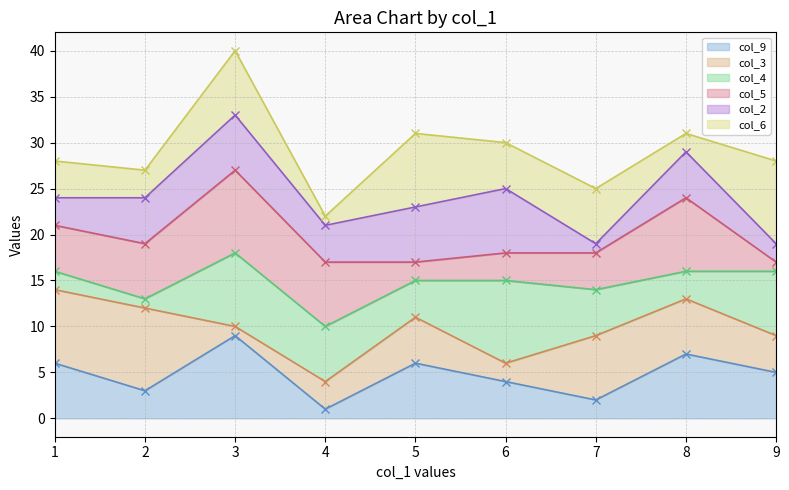

Reading left to right, extract all data points from this chart.

col_9 (line): 6	3	9	1	6	4	2	7	5
col_3 (line): 14	12	10	4	11	6	9	13	9
col_4 (line): 16	13	18	10	15	15	14	16	16
col_5 (line): 21	19	27	17	17	18	18	24	17
col_2 (line): 24	24	33	21	23	25	19	29	19
col_6 (line): 28	27	40	22	31	30	25	31	28